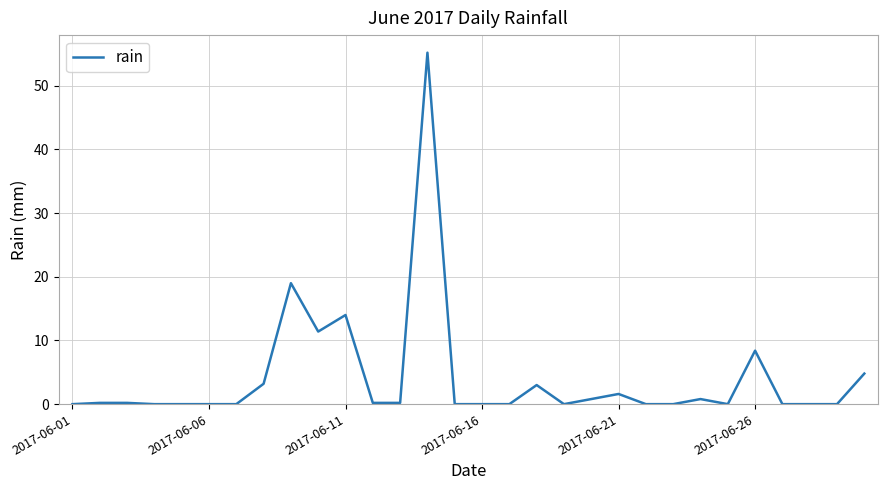

Does the chart have visible grid lines?

Yes